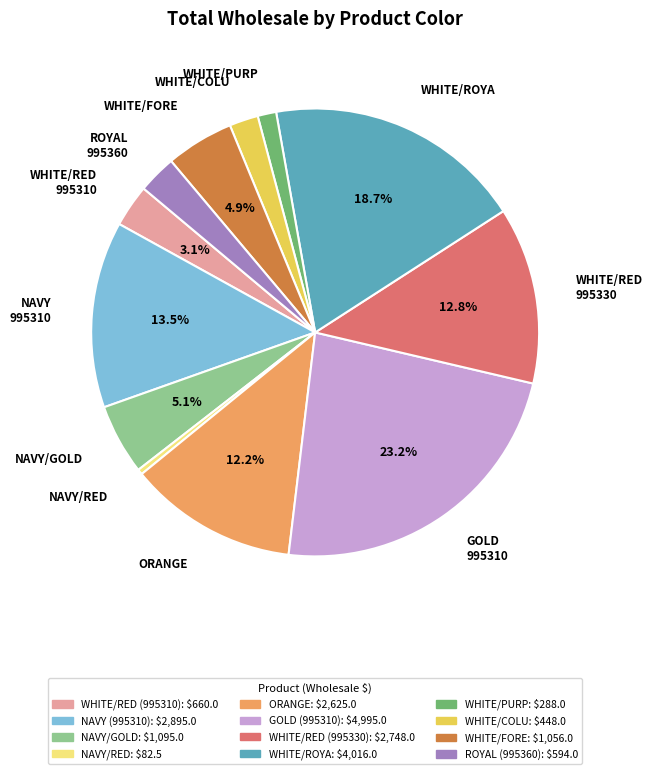

What portion of the pie excludes WHITE/RED 995330?

87.2%